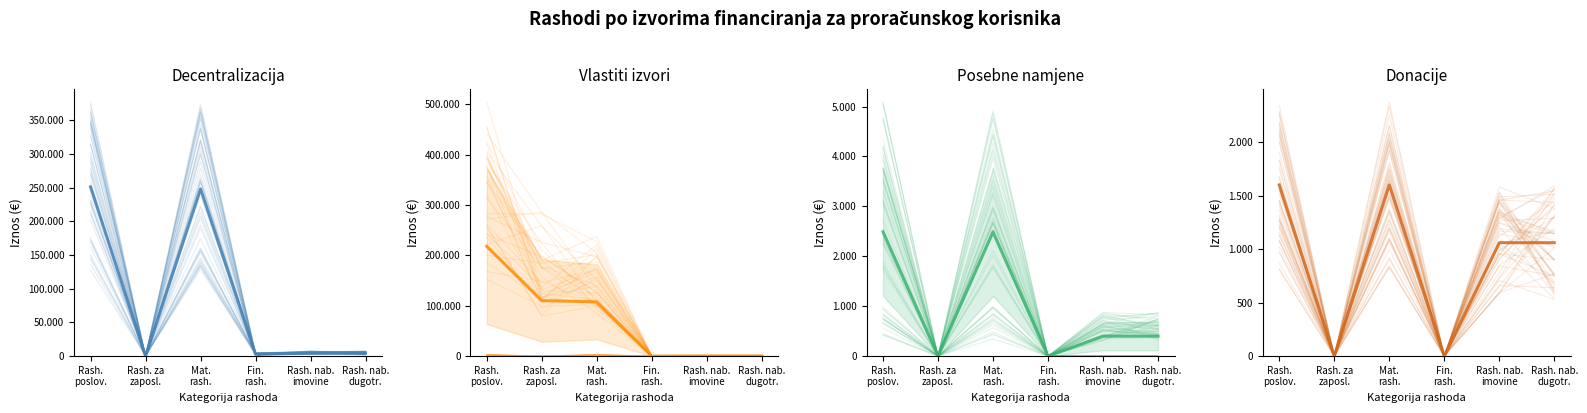

Reading right to left, list all the values displayed in this chart.

Decentralizacija: 4645.3	4645.3	3008.3	248151.3	0.0	251159.7
Vlastiti izvori: 400.0	400.0	0.0	107743.3	110163.3	217906.7
Posebne namjene: 400.0	400.0	0.0	2490.0	0.0	2490.0
Donacije: 1060.0	1060.0	0.0	1600.0	0.0	1600.0